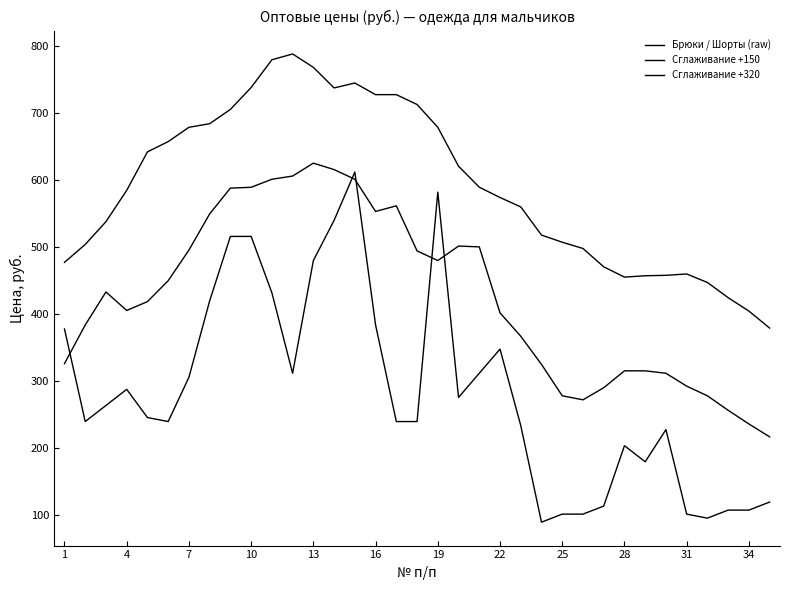

Does the chart display data point markers on the line(s)?

No